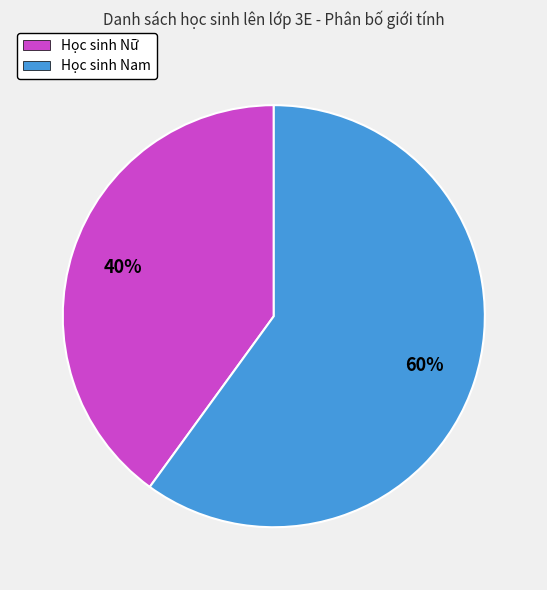

Combined, do Học sinh Nam and Học sinh Nữ account for over 50%?

Yes